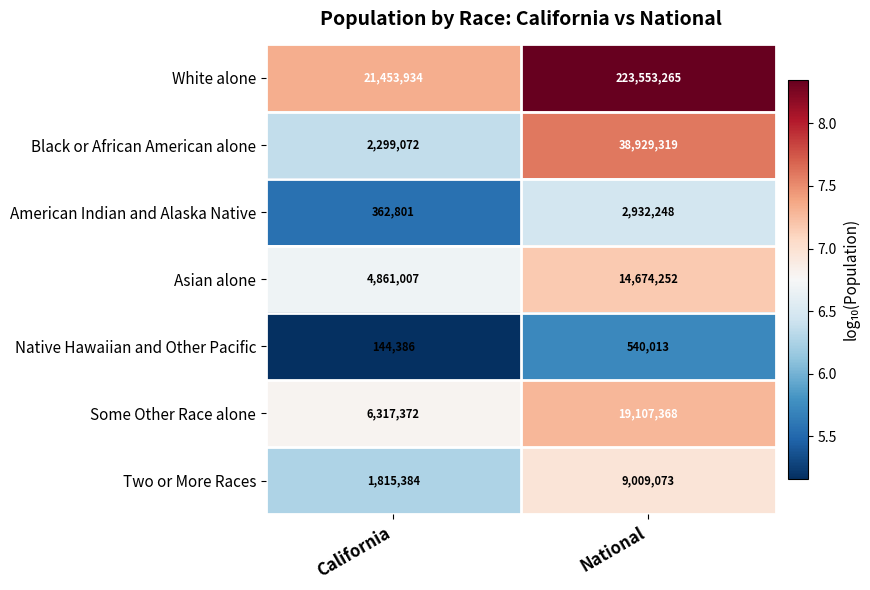

Where is Native Hawaiian and Other Pacific nearest to the value 342199?

California